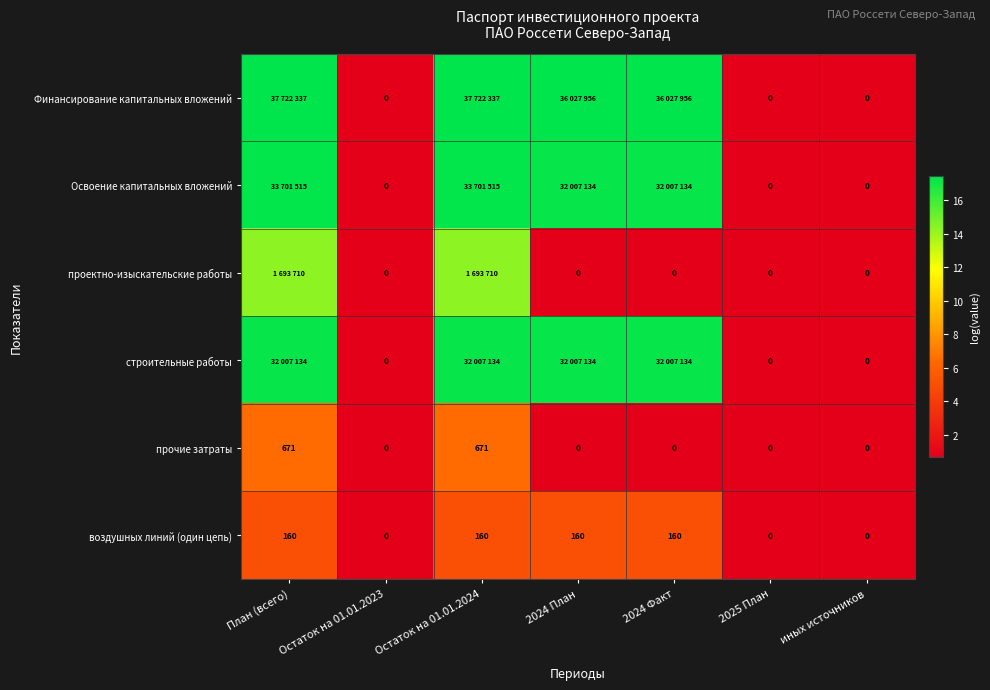

What is the difference between the second highest and minimum values in the Финансирование капитальных вложений series?

16.8